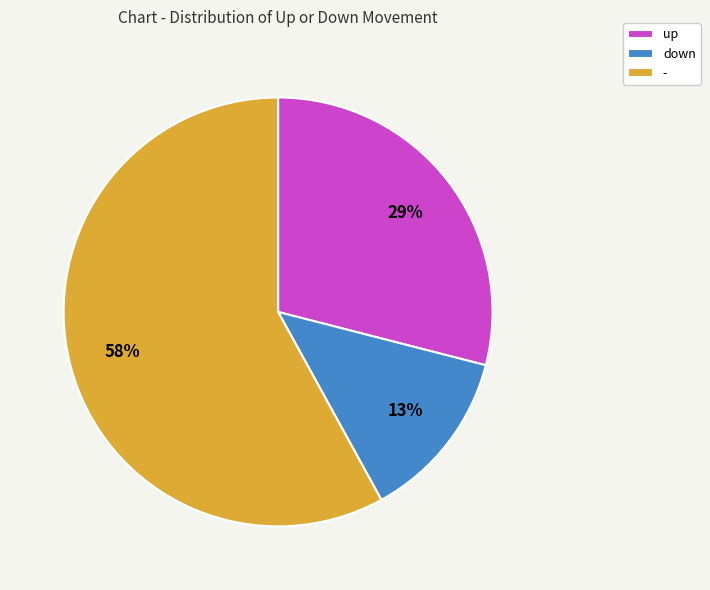

Does any single category account for the majority?

Yes